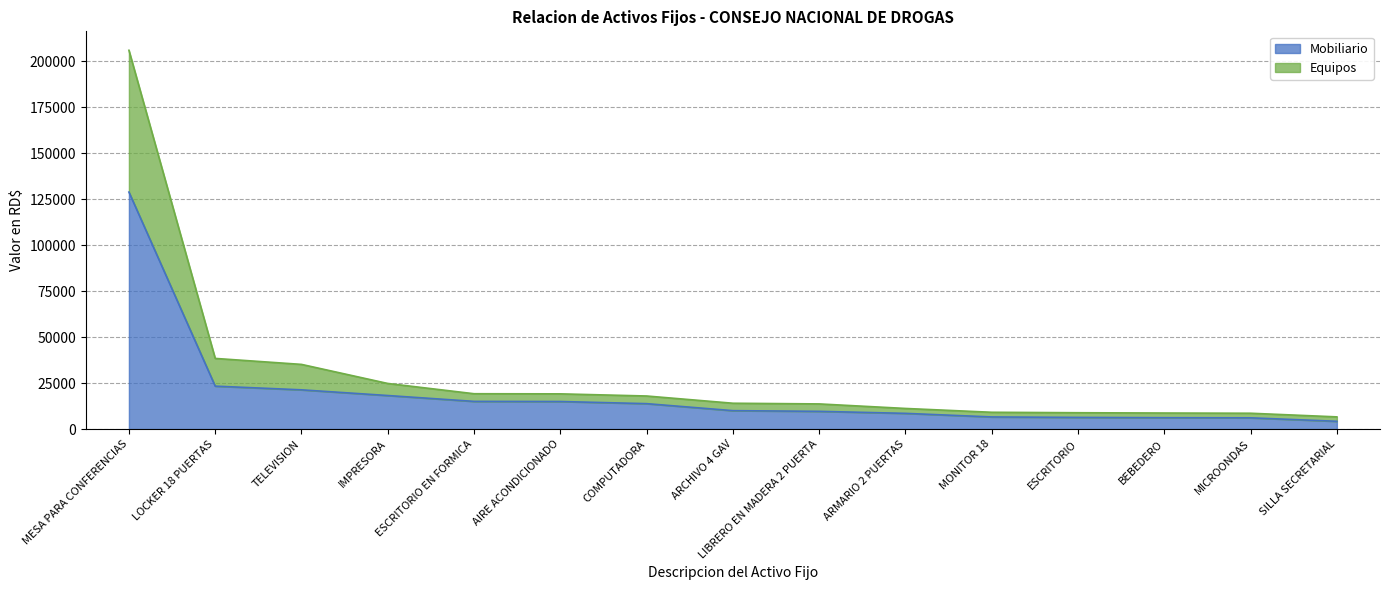

Between ARMARIO 2 PUERTAS and MONITOR 18, which is larger?

ARMARIO 2 PUERTAS